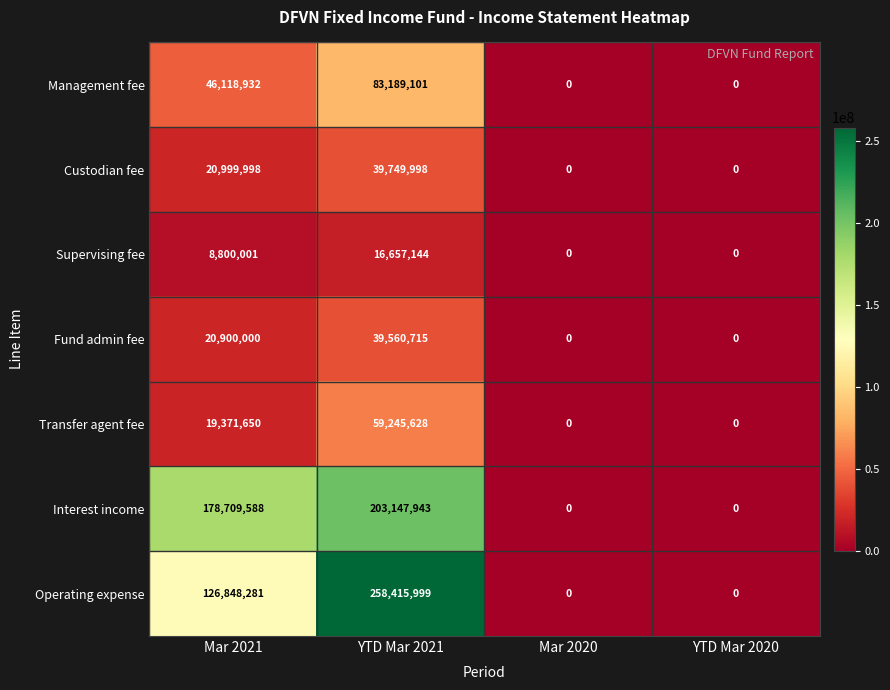

What is the difference between the maximum and minimum values in the Management fee series?

83189101